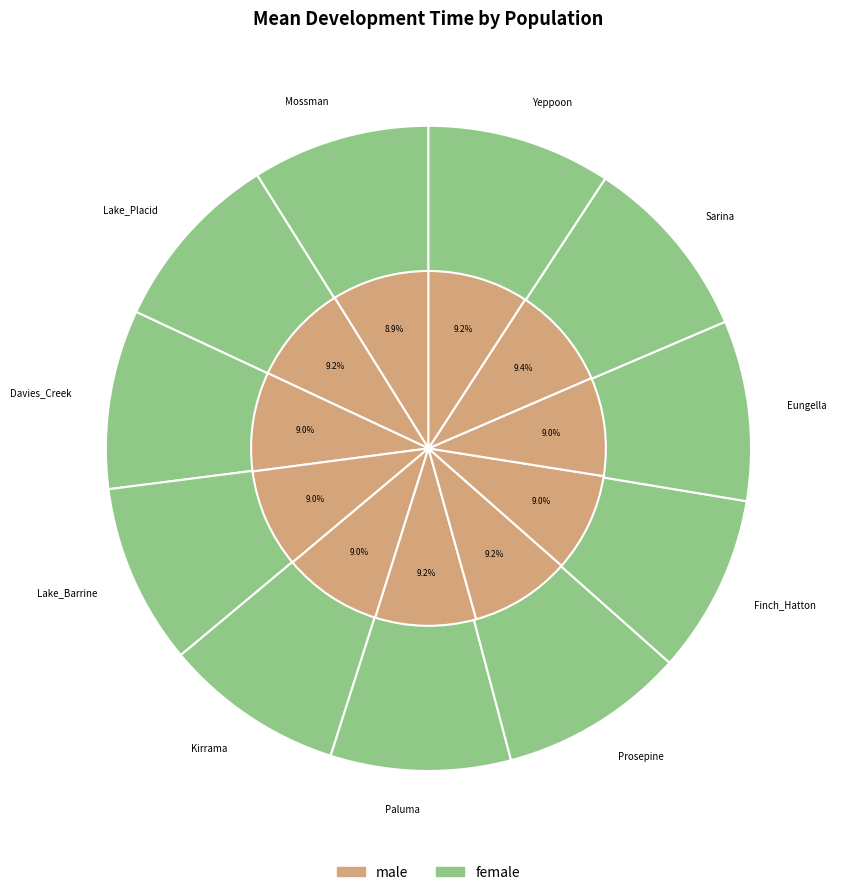

Which slice is the largest?

Sarina